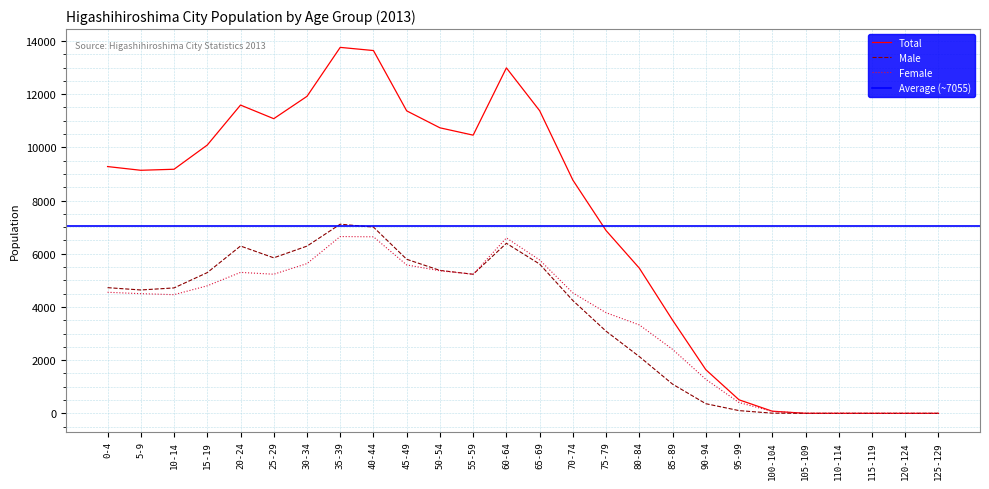

Where does the Male series first go above 4716?

0-4